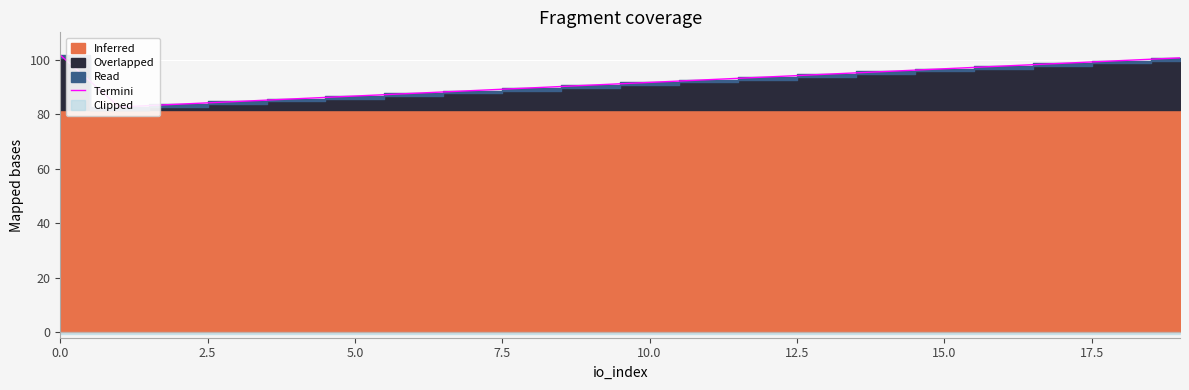

Approximately how many times larger is the value at 19 compared to 15.0?

1.1